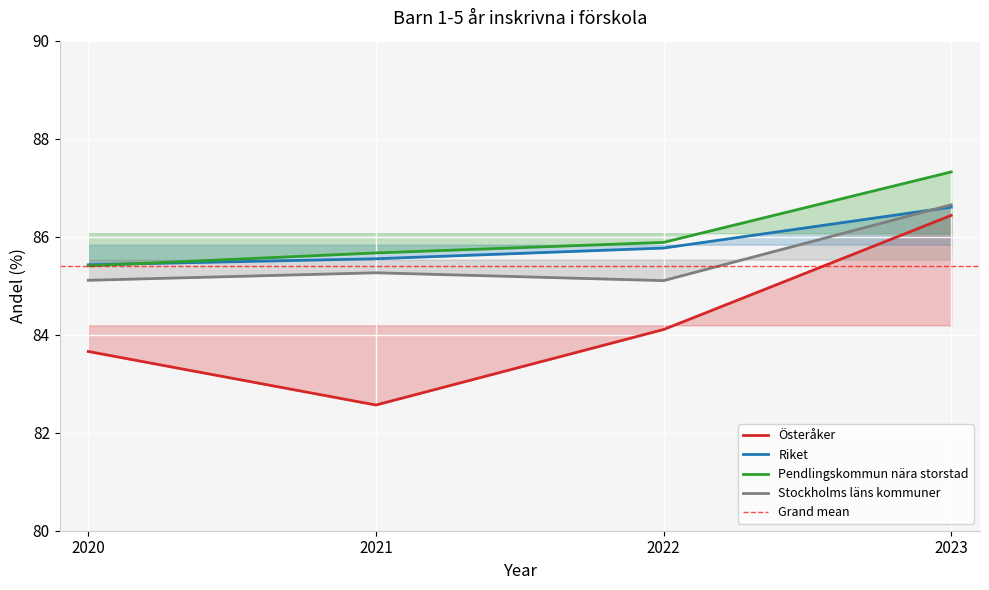

How many times do Pendlingskommun nära storstad and Riket cross each other?

1